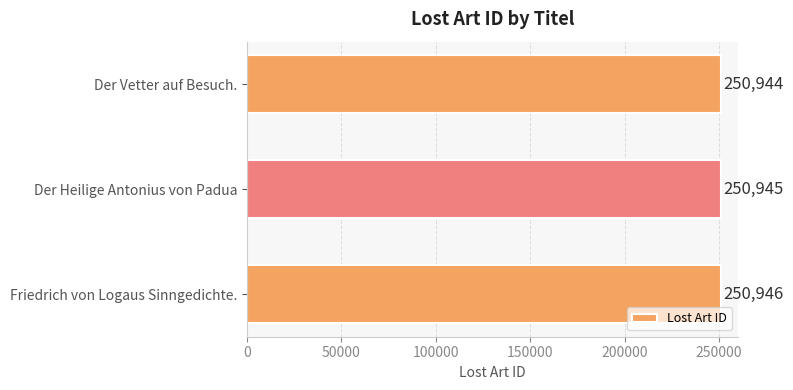

What is the average value?

250945